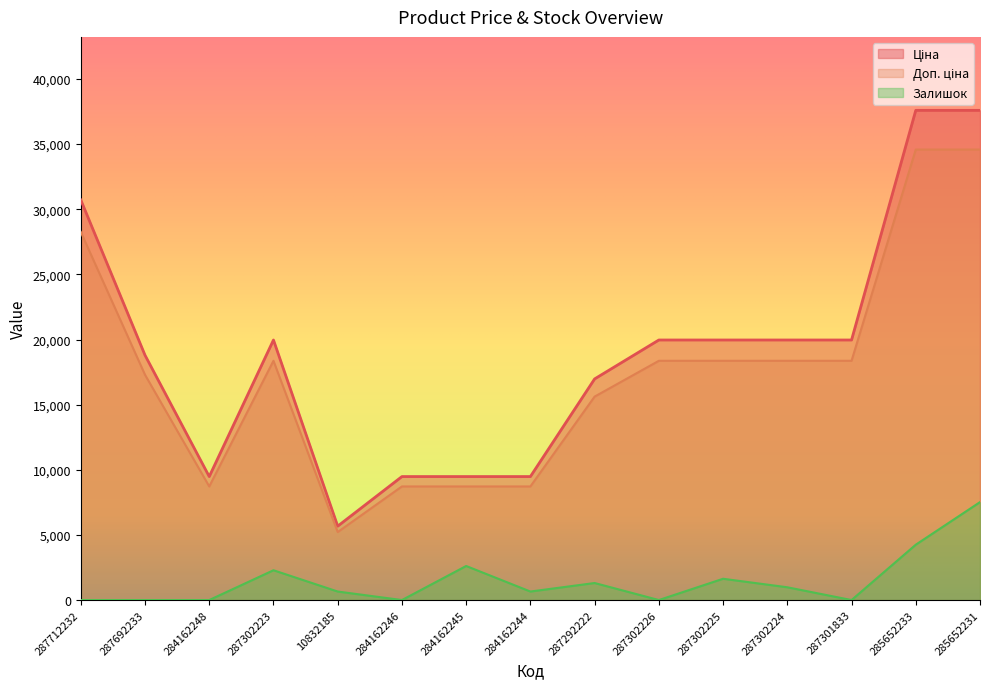

At which category is the sum across all series the highest?

285652231